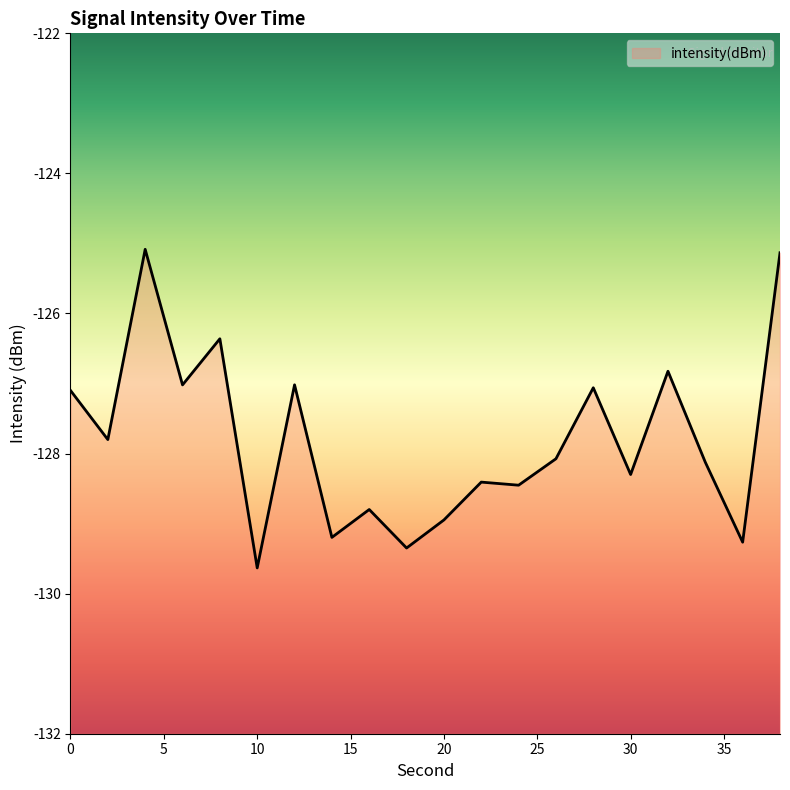

Which label corresponds to the largest value in the chart?

4